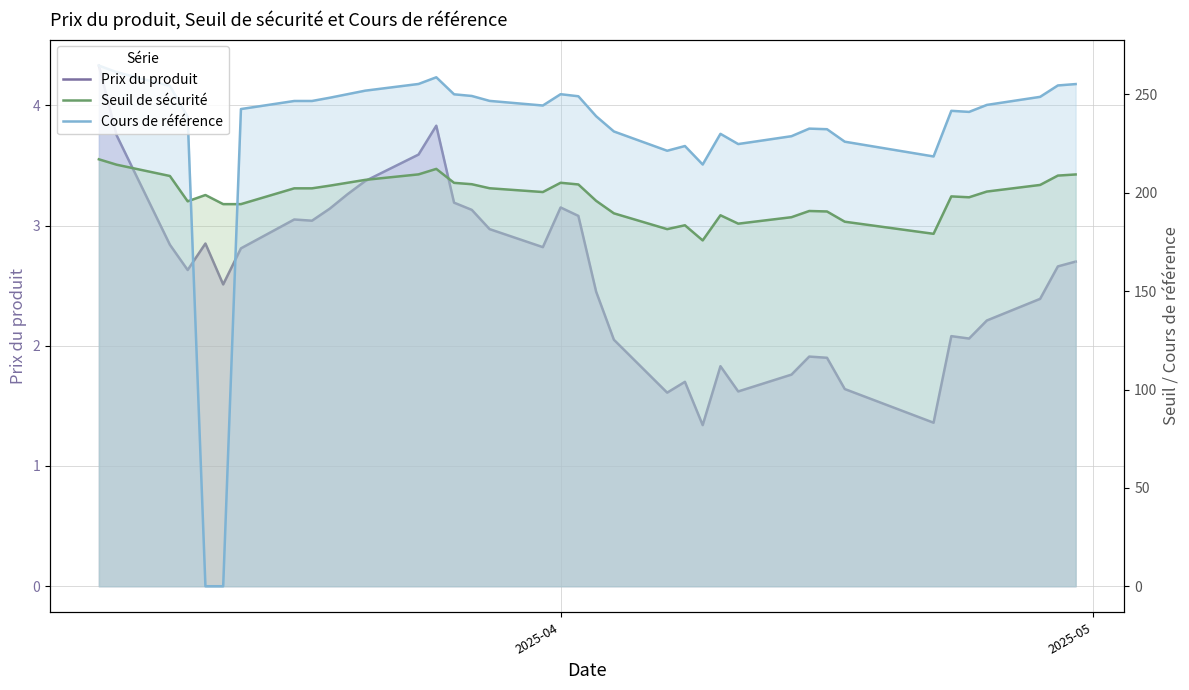

Reading left to right, list all the values displayed in this chart.

Prix du produit: 4.3	3.8	2.8	2.6	2.9	2.5	2.8	3.0	3.0	3.1	3.3	3.4	3.6	3.8	3.2	3.1	3.0	2.8	3.1	3.1	2.5	2.0	1.6	1.7	1.3	1.8	1.6	1.8	1.9	1.9	1.6	1.4	2.1	2.1	2.2	2.4	2.7	2.7
Seuil de sécurité: 217.1	214.3	208.6	195.7	198.9	194.3	194.3	202.3	202.3	203.6	205.1	206.6	209.4	212.2	205.1	204.4	202.3	200.4	205.1	204.3	195.9	189.6	181.5	183.5	175.8	188.6	184.3	187.6	190.8	190.5	185.3	179.2	198.2	197.7	200.7	204.0	208.8	209.3
Cours de référence: 264.7	261.4	254.3	238.7	0.0	0.0	242.6	246.7	246.7	248.3	250.2	251.9	255.3	258.8	250.1	249.2	246.8	244.4	250.2	249.1	238.9	231.2	221.4	223.8	214.4	230.0	224.8	228.8	232.7	232.3	226.0	218.5	241.7	241.2	244.7	248.8	254.6	255.3